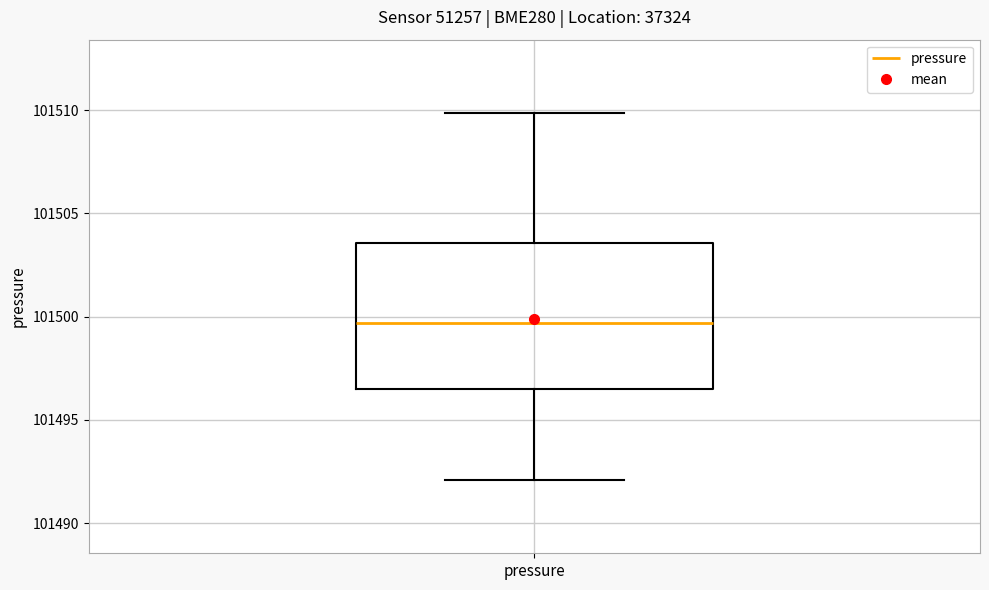

Transcribe this box plot: give where the median line is, the range the box spans, and where the two whiskers end, as read against the y-axis. The values are not printed on the chart, so give them approximately, as read against the axis.

median 101499.5, box 101496.5 to 101503.5, whiskers 101492.0 to 101510.0